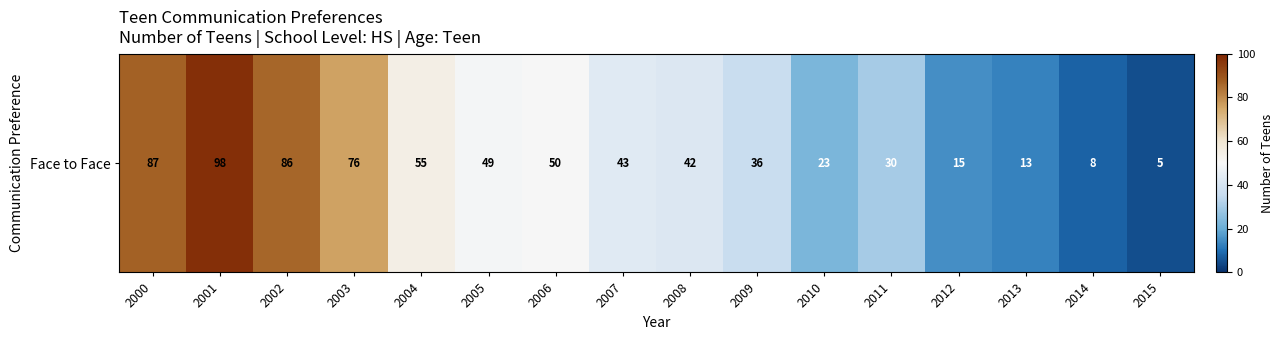

The value at 2003 is 112. True or false?

False